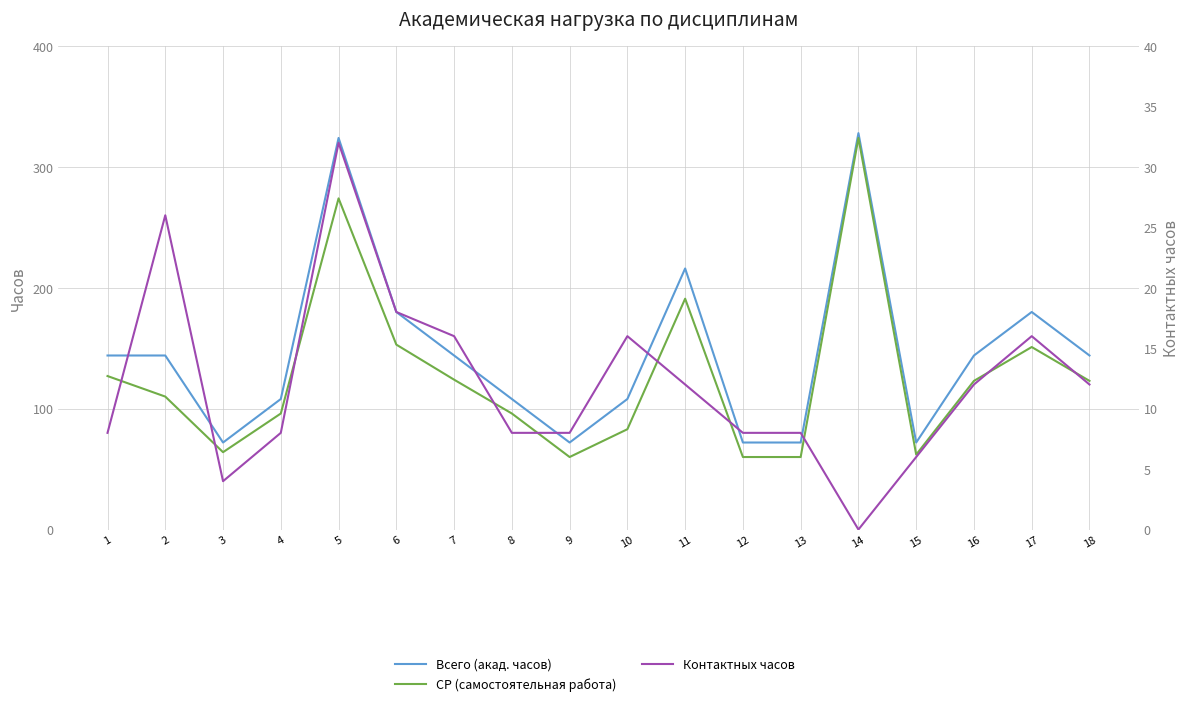

What are all the series names shown in the legend?

Всего (акад. часов), СР (самостоятельная работа), Контактных часов